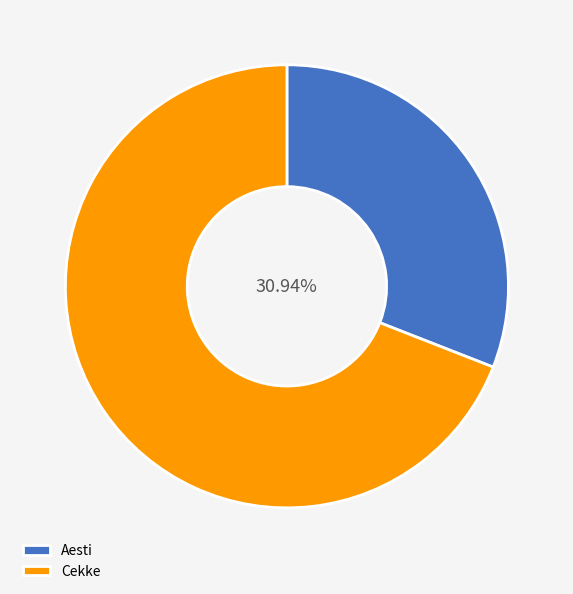

Count the number of slices in the pie.

2